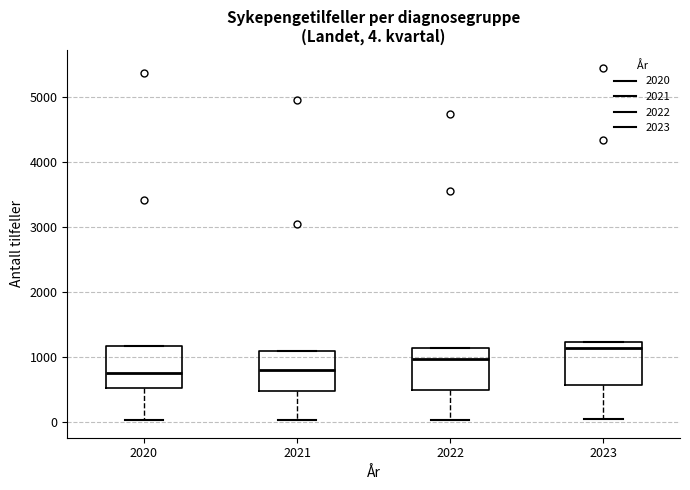

Which box has the highest median line?

2023